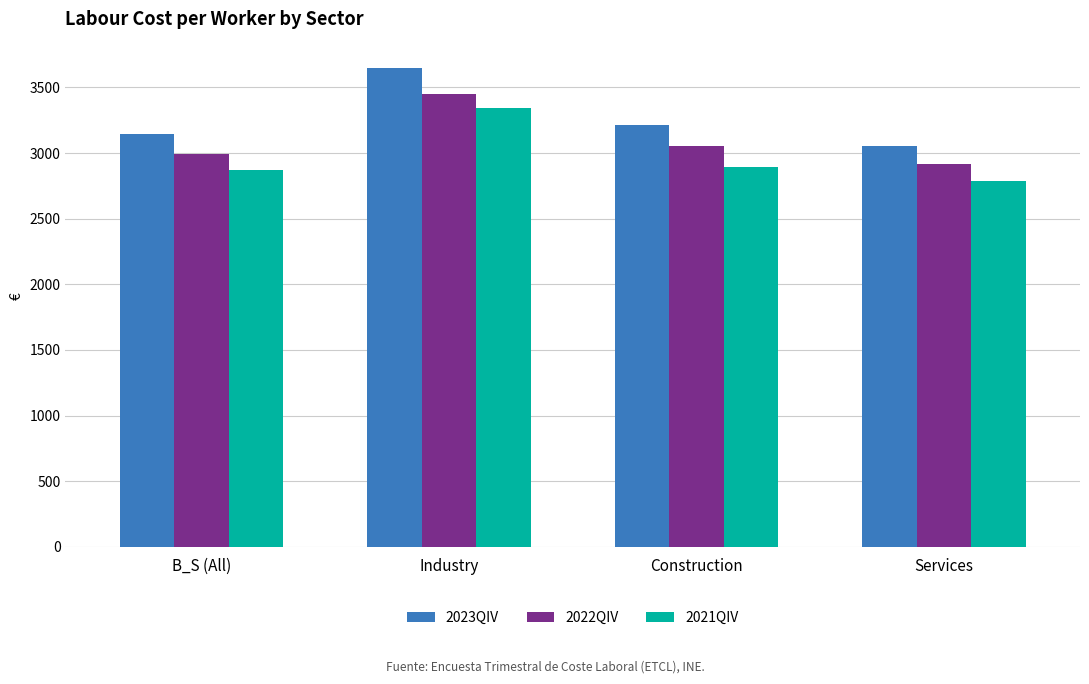

Between Industry and Construction, which series saw the biggest shift?

2021QIV